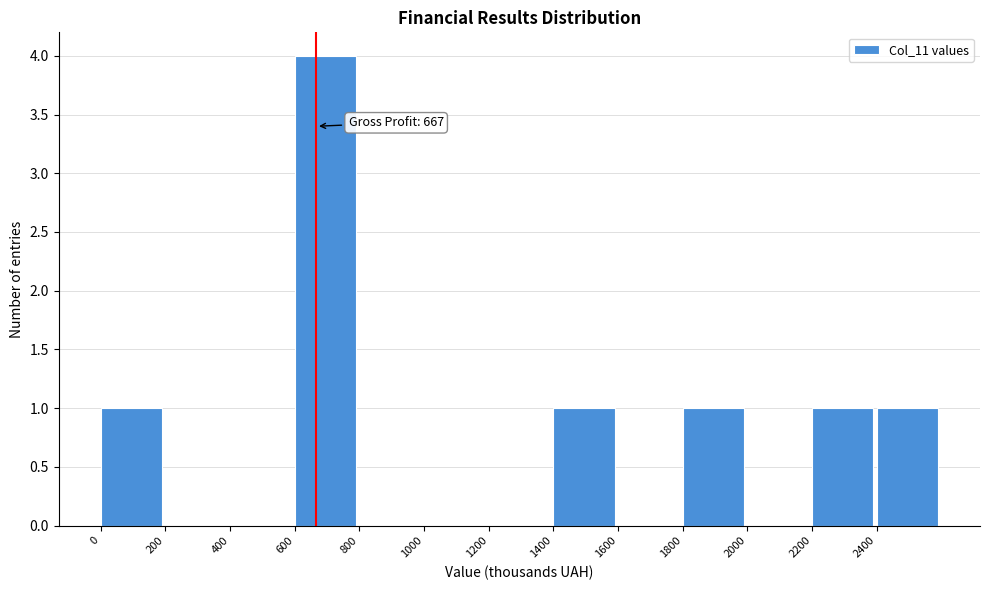

Which range on the x-axis has the tallest bar?

600 to 800